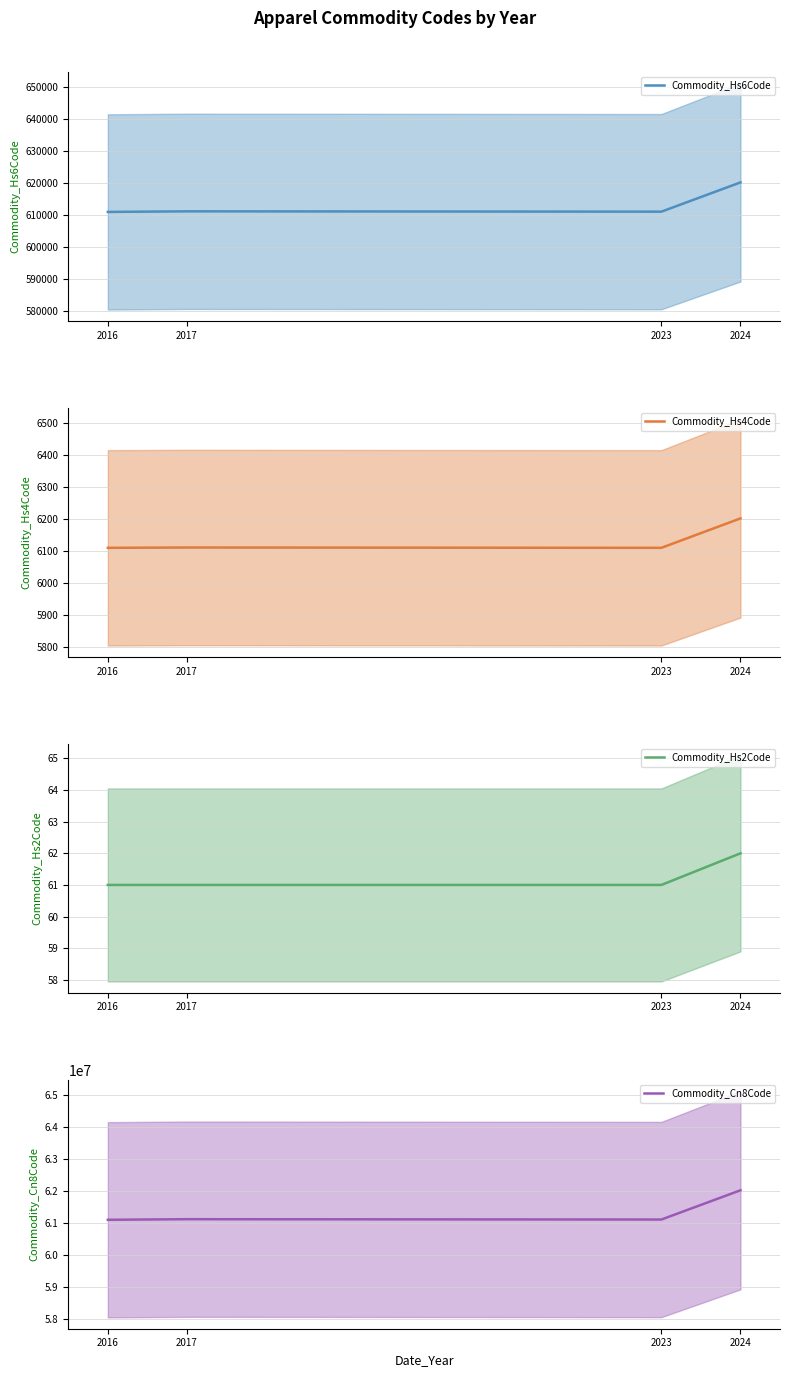

The Commodity_Cn8Code series shows 62014010 at 2024. True or false?

True